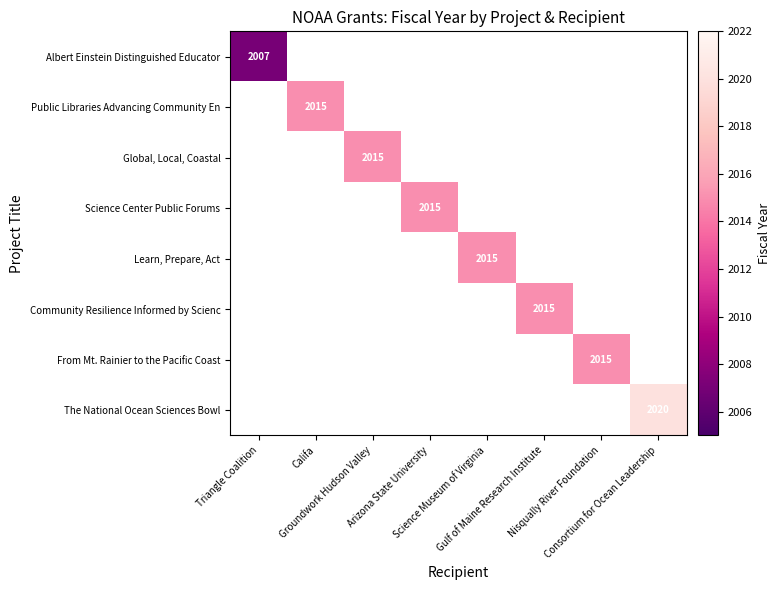

What is the smallest value displayed?

2007.0